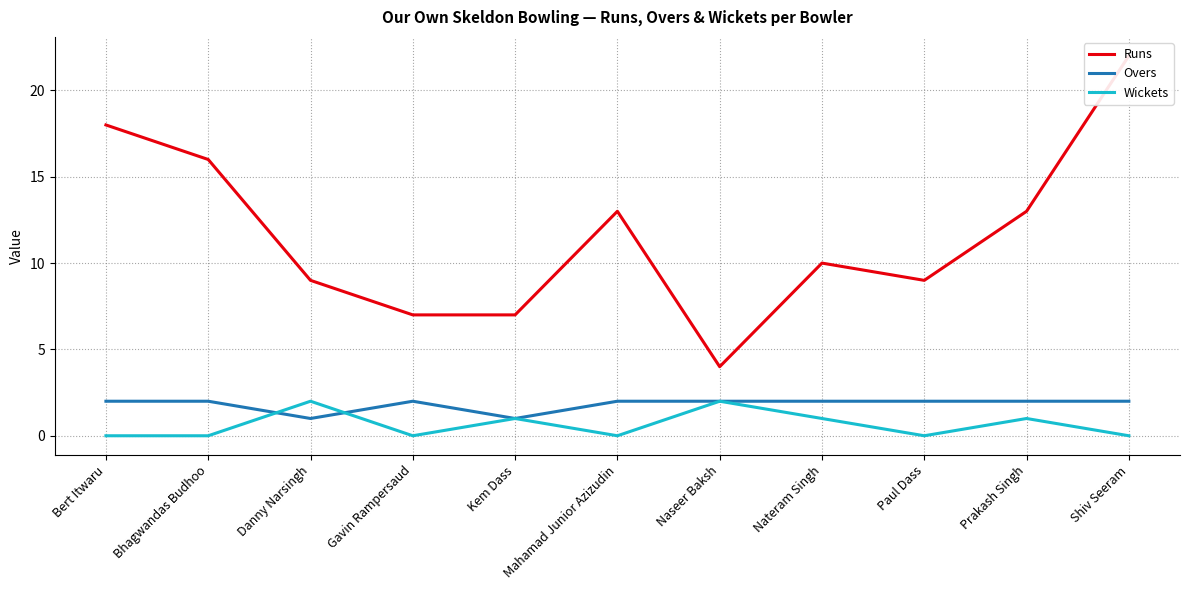

What is the label of the 7th point from the left?

Naseer Baksh